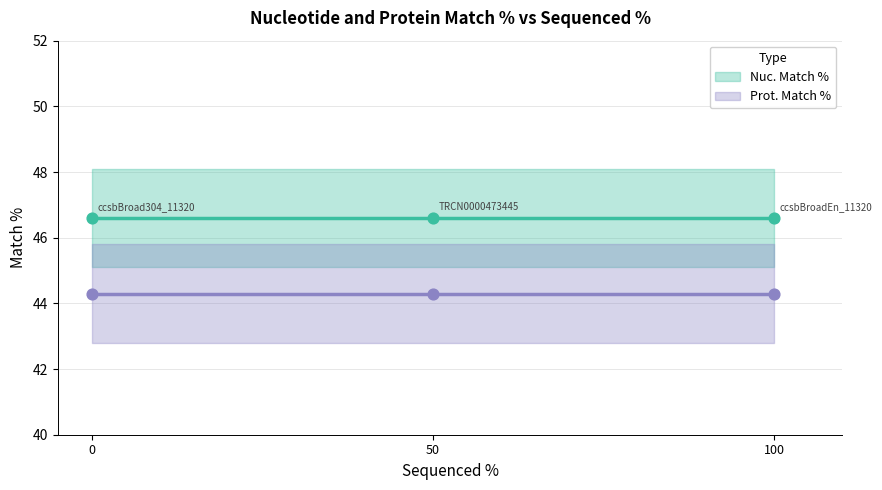

At how many categories does at least one series exceed 45?

3